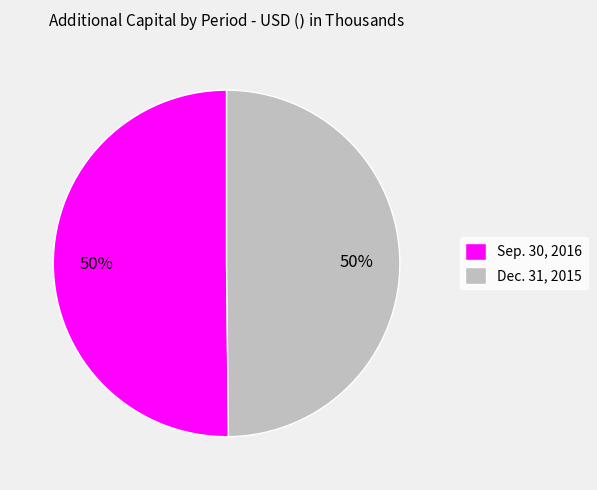

To the nearest percent, what is the average slice percentage?

50%